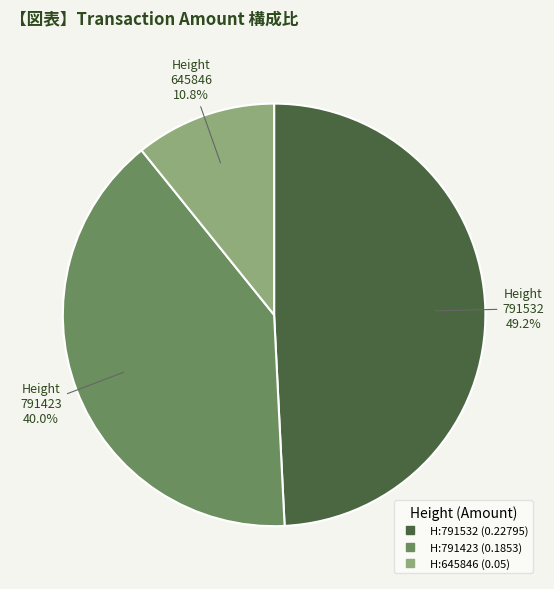

Does any single category account for the majority?

No